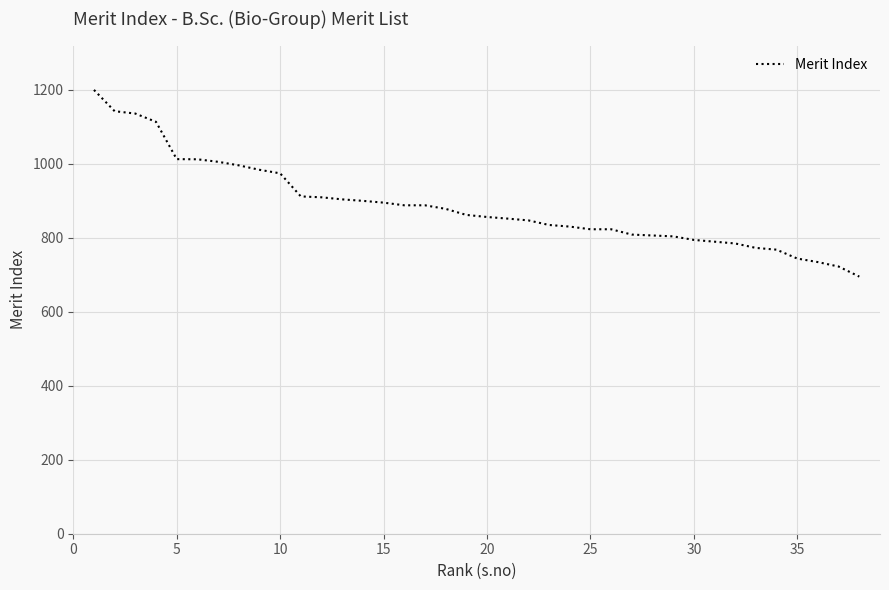

What is the maximum value shown in the chart?

1200.0